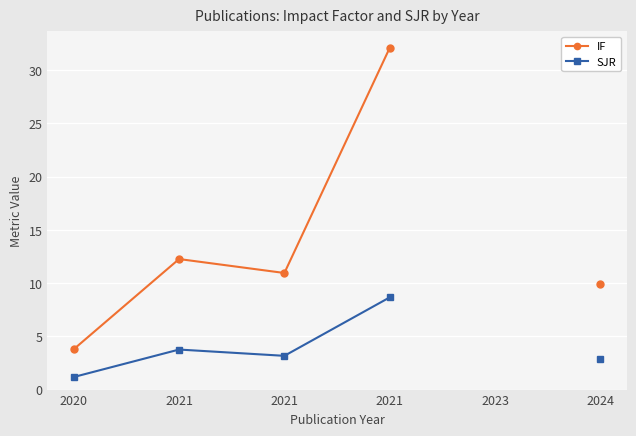

Rank the series at 2024 from highest to lowest value.

IF, SJR